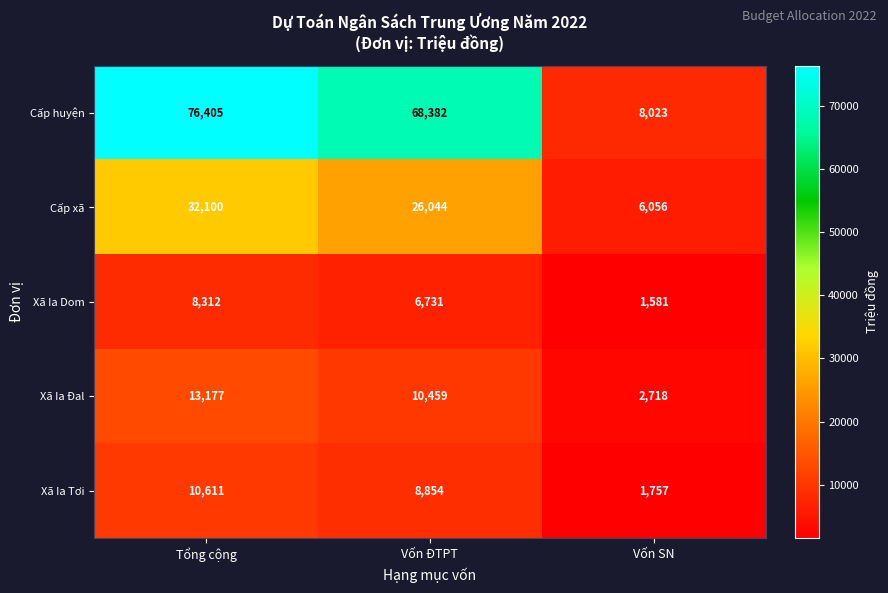

Reading right to left, extract all data points from this chart.

Cấp huyện: Vốn SN=8023	Vốn ĐTPT=68382	Tổng cộng=76405
Cấp xã: Vốn SN=6056	Vốn ĐTPT=26044	Tổng cộng=32100
Xã Ia Dom: Vốn SN=1581	Vốn ĐTPT=6731	Tổng cộng=8312
Xã Ia Đal: Vốn SN=2718	Vốn ĐTPT=10459	Tổng cộng=13177
Xã Ia Tơi: Vốn SN=1757	Vốn ĐTPT=8854	Tổng cộng=10611